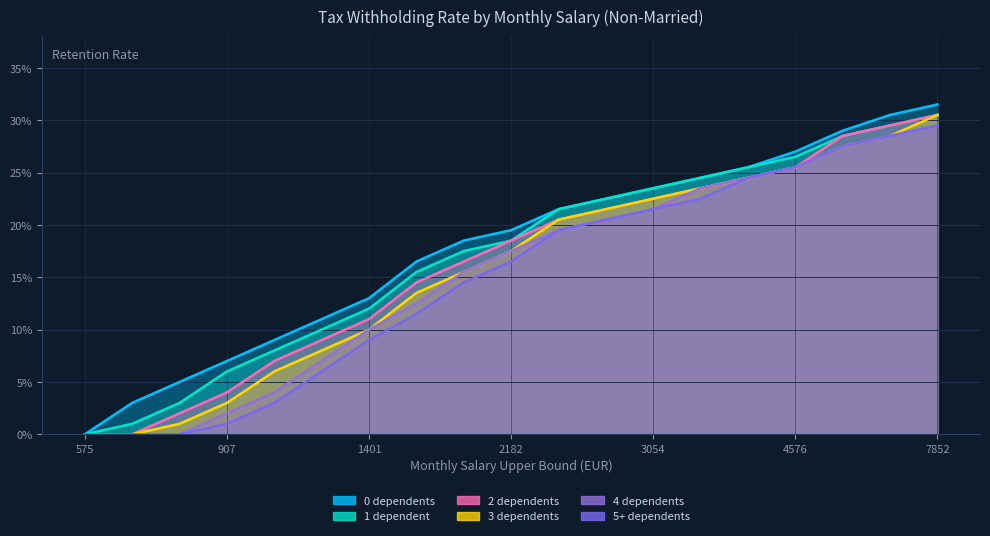

True or false: 4 dependents and 2 dependents intersect in this chart.

False